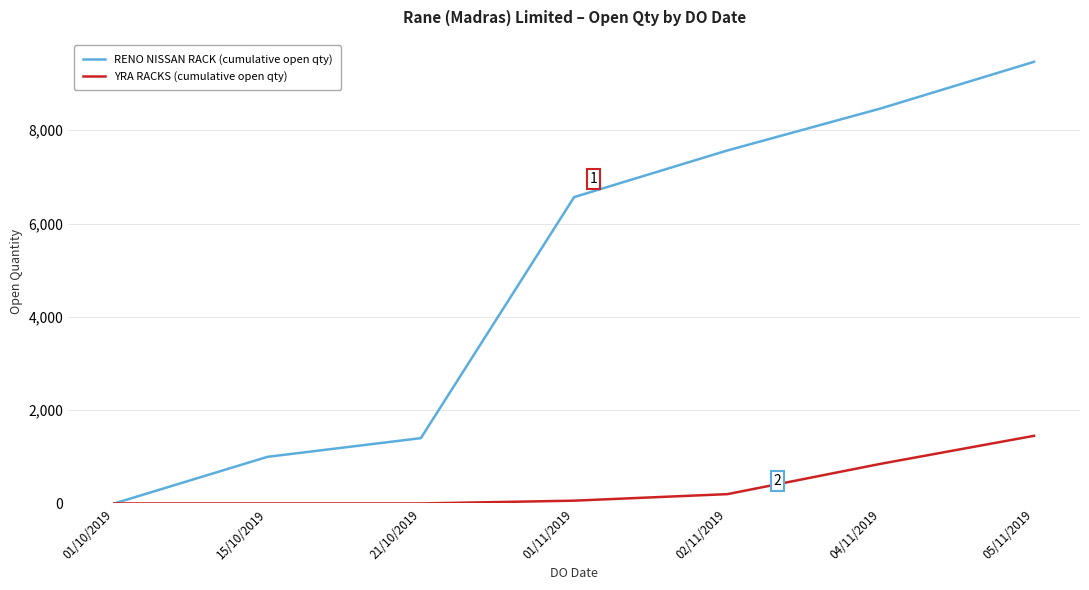

Which category has the highest value in the YRA RACKS (cumulative open qty) series?

05/11/2019